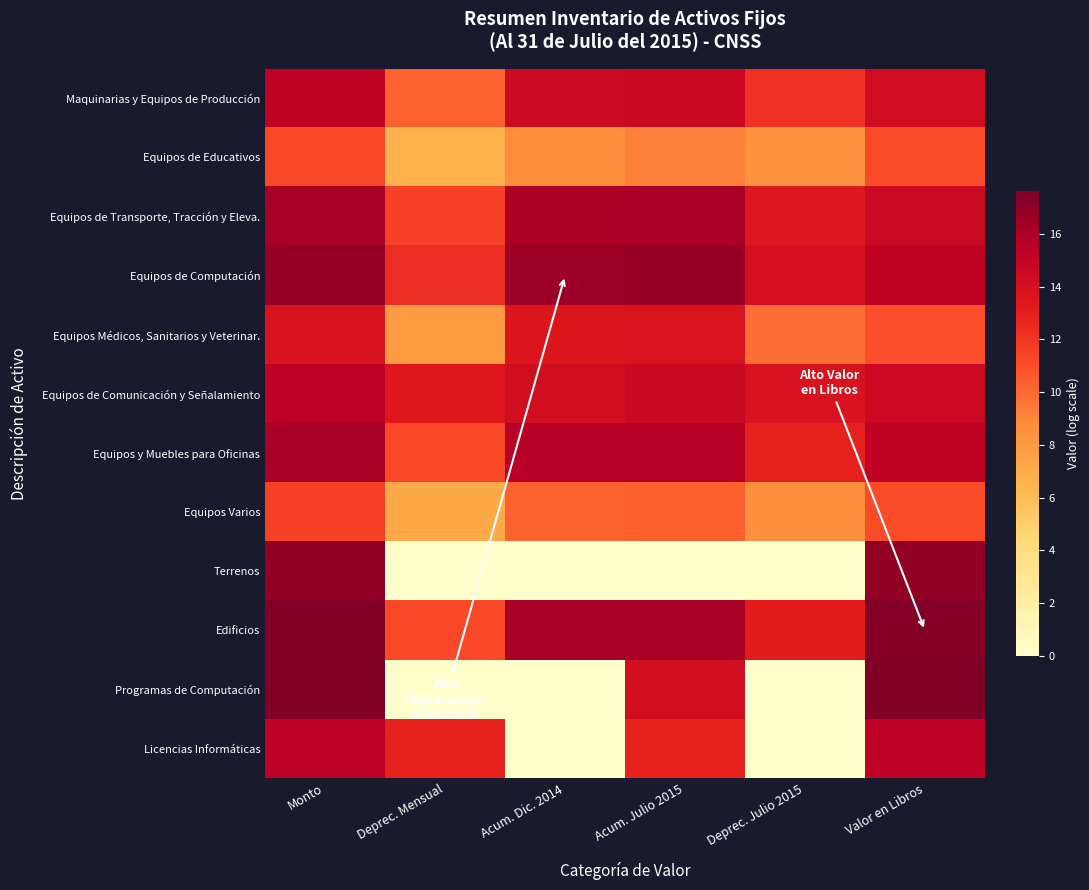

Reading left to right, extract all data points from this chart.

Maquinarias y Equipos de Producción: Monto=15.2	Deprec. Mensual=10.3	Acum. Dic. 2014=14.6	Acum. Julio 2015=14.7	Deprec. Julio 2015=12.2	Valor en Libros=14.3
Equipos de Educativos: Monto=11.3	Deprec. Mensual=6.5	Acum. Dic. 2014=8.7	Acum. Julio 2015=9.2	Deprec. Julio 2015=8.4	Valor en Libros=11.1
Equipos de Transporte, Tracción y Eleva.: Monto=16.2	Deprec. Mensual=11.5	Acum. Dic. 2014=15.9	Acum. Julio 2015=16.0	Deprec. Julio 2015=13.5	Valor en Libros=14.6
Equipos de Computación: Monto=16.8	Deprec. Mensual=12.4	Acum. Dic. 2014=16.6	Acum. Julio 2015=16.6	Deprec. Julio 2015=14.1	Valor en Libros=15.2
Equipos Médicos, Sanitarios y Veterinar.: Monto=13.7	Deprec. Mensual=8.0	Acum. Dic. 2014=13.6	Acum. Julio 2015=13.6	Deprec. Julio 2015=9.9	Valor en Libros=11.0
Equipos de Comunicación y Señalamiento: Monto=15.3	Deprec. Mensual=13.4	Acum. Dic. 2014=14.2	Acum. Julio 2015=14.7	Deprec. Julio 2015=13.8	Valor en Libros=14.6
Equipos y Muebles para Oficinas: Monto=16.1	Deprec. Mensual=11.3	Acum. Dic. 2014=15.5	Acum. Julio 2015=15.6	Deprec. Julio 2015=12.9	Valor en Libros=15.2
Equipos Varios: Monto=11.5	Deprec. Mensual=7.1	Acum. Dic. 2014=10.3	Acum. Julio 2015=10.5	Deprec. Julio 2015=8.7	Valor en Libros=11.1
Terrenos: Monto=16.9	Deprec. Mensual=0.0	Acum. Dic. 2014=0.0	Acum. Julio 2015=0.0	Deprec. Julio 2015=0.0	Valor en Libros=16.9
Edificios: Monto=17.6	Deprec. Mensual=11.2	Acum. Dic. 2014=16.1	Acum. Julio 2015=16.2	Deprec. Julio 2015=13.2	Valor en Libros=17.4
Programas de Computación: Monto=17.6	Deprec. Mensual=0.0	Acum. Dic. 2014=0.0	Acum. Julio 2015=14.2	Deprec. Julio 2015=0.0	Valor en Libros=17.5
Licencias Informáticas: Monto=15.3	Deprec. Mensual=12.8	Acum. Dic. 2014=0.0	Acum. Julio 2015=12.8	Deprec. Julio 2015=0.0	Valor en Libros=15.2